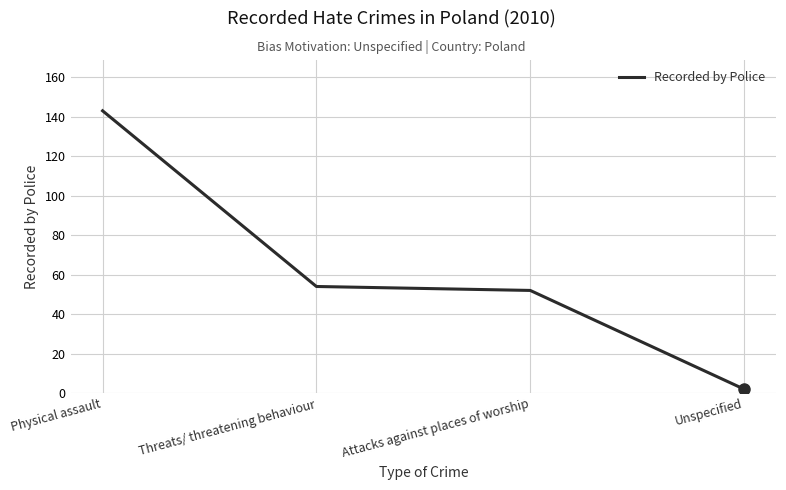

Reading left to right, transcribe all the data shown in this chart.

Physical assault=143	Threats/ threatening behaviour=54	Attacks against places of worship=52	Unspecified=2